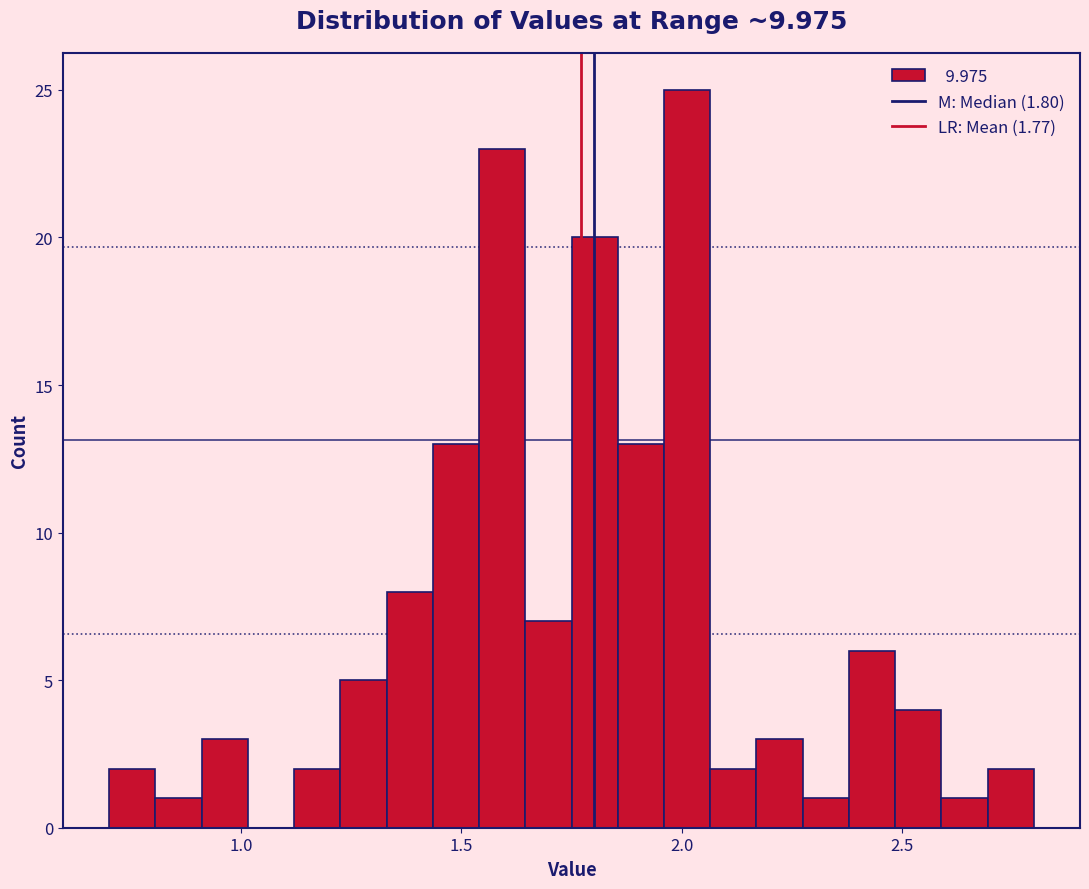

Around what value on the x-axis is the tallest bar? Give the approximate position of its centre, as read against the axis.

2.00